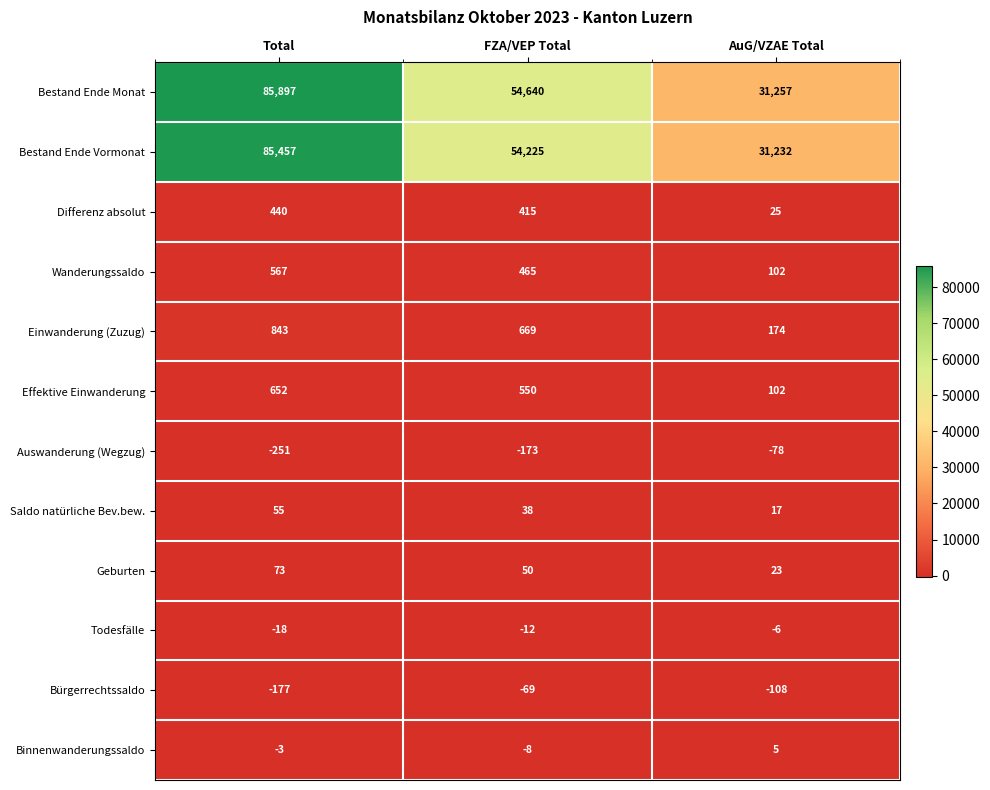

What is the difference between the Wanderungssaldo values at Total and FZA/VEP Total?

102